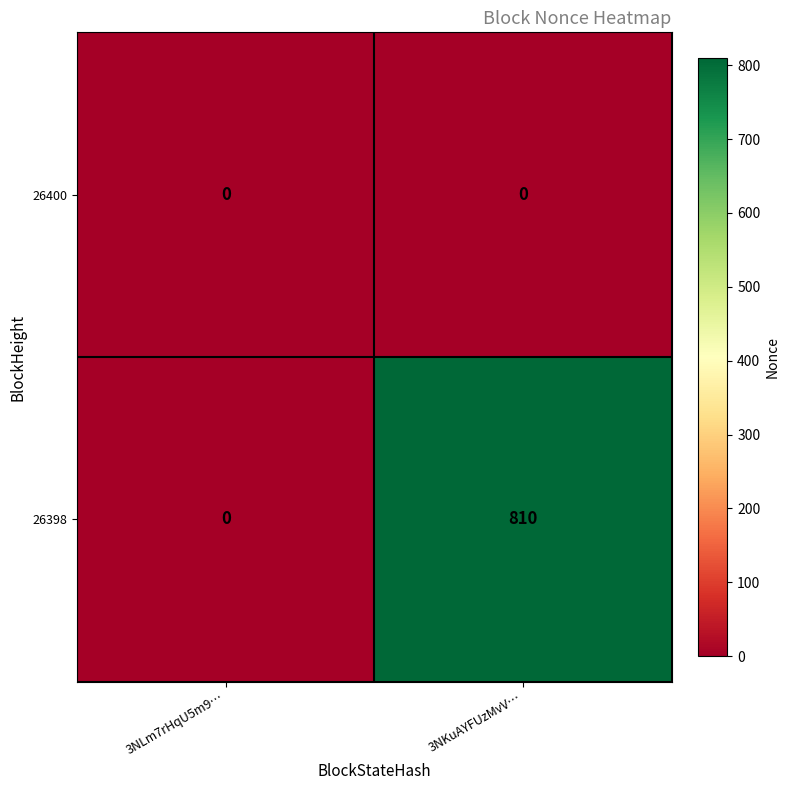

Rank the series by their maximum value, from highest to lowest.

26398, 26400